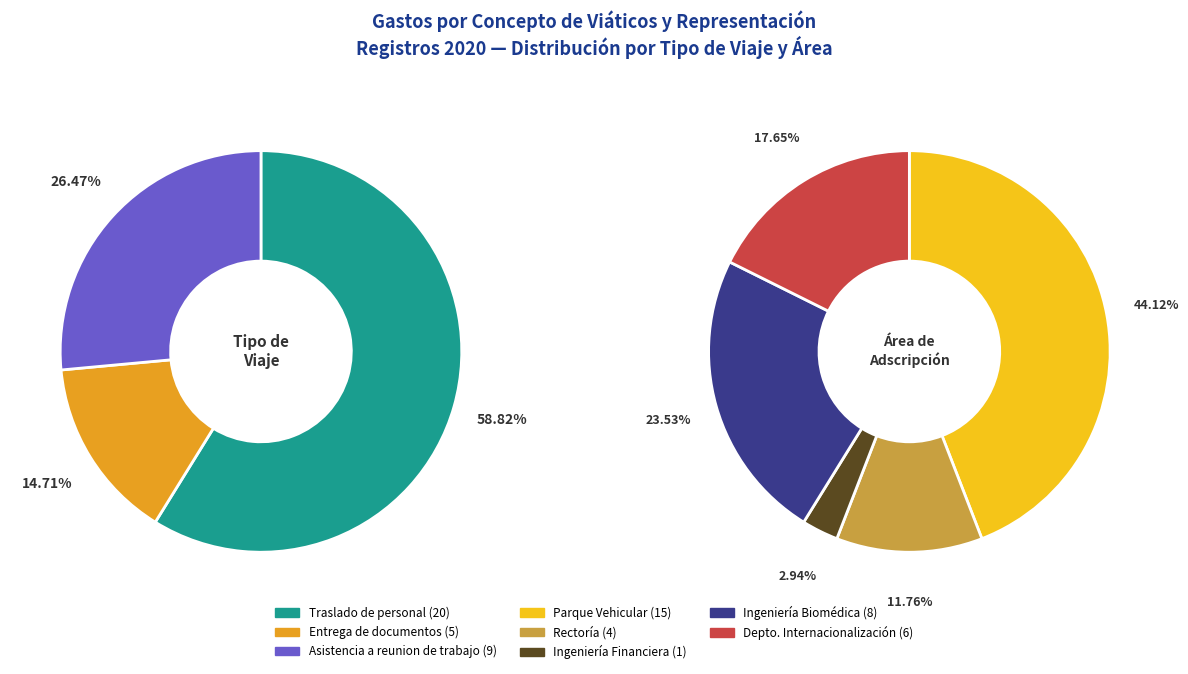

What percentage is the Traslado de personal slice, to the nearest percent?

59%